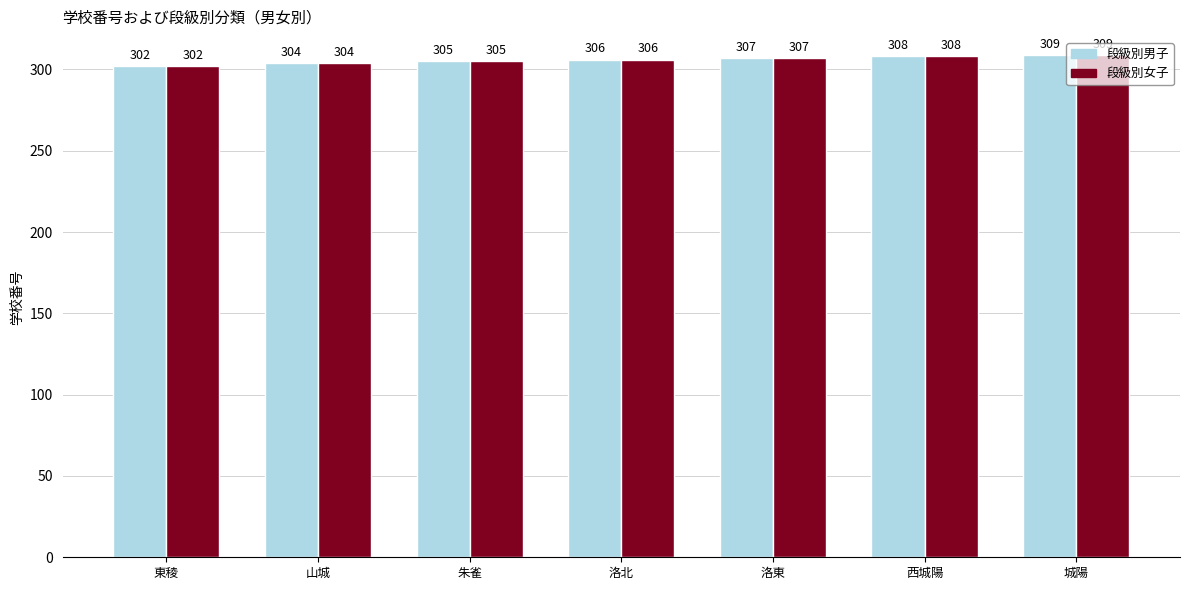

What are all the series names shown in the legend?

段級別男子, 段級別女子